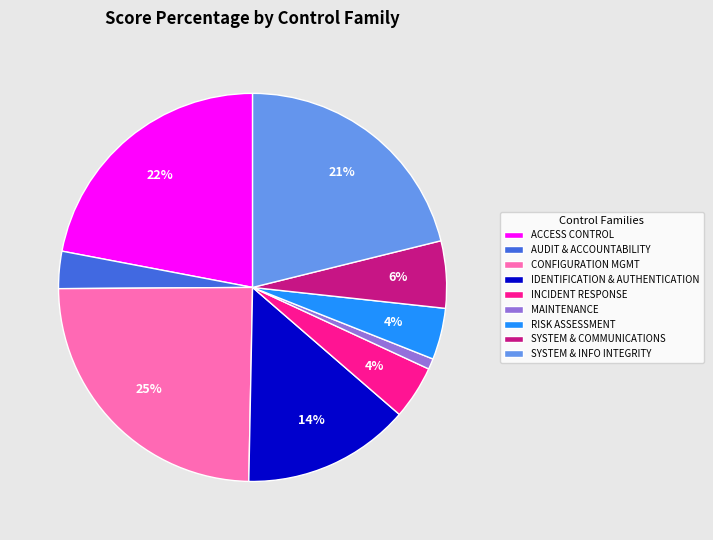

To the nearest percent, what portion does SYSTEM & COMMUNICATIONS represent?

6%